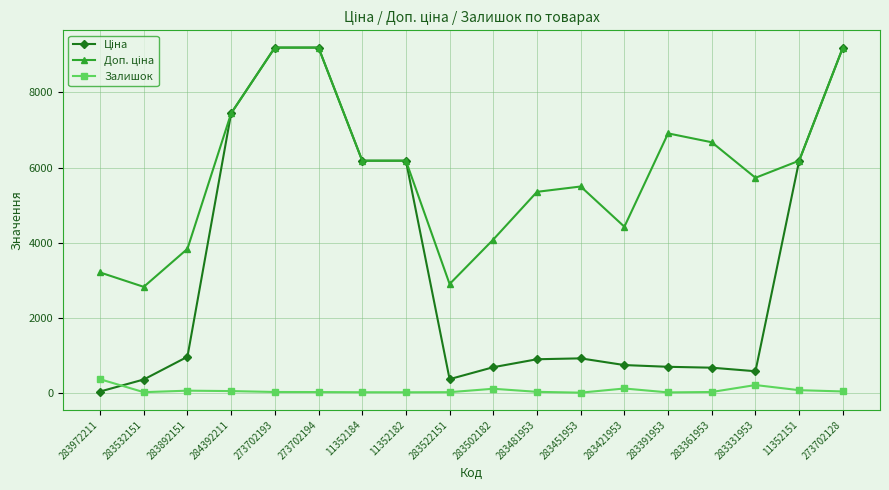

What is the greatest value displayed?

9196.3